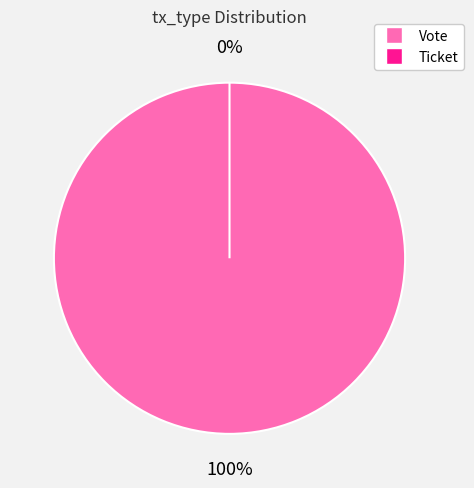

Which slice represents more than half of the pie?

Vote